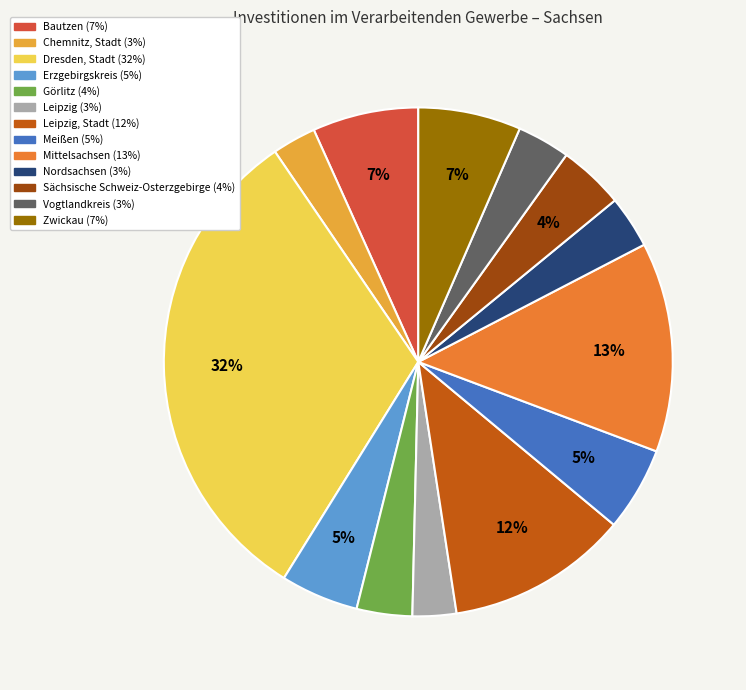

To the nearest percent, what is the average slice percentage?

8%